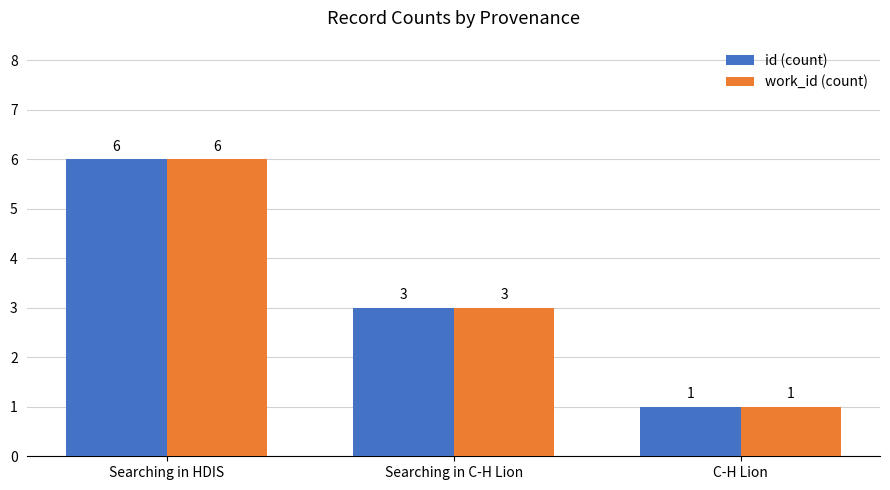

What is the difference between the maximum and minimum values in the work_id (count) series?

5